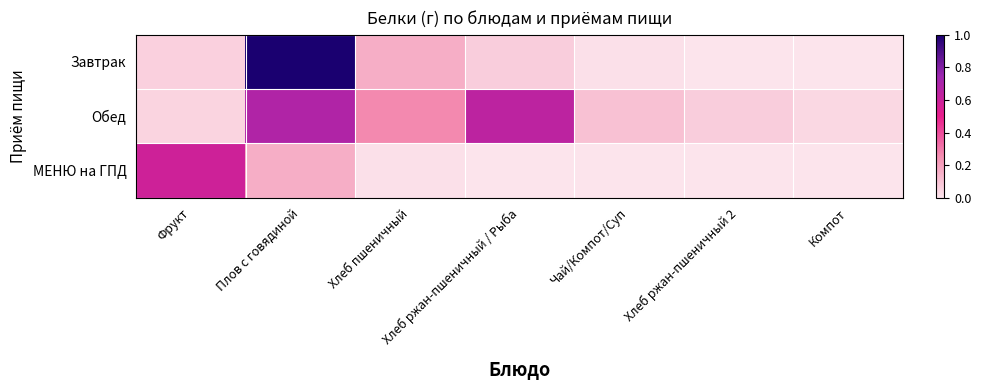

Reading right to left, transcribe all the data shown in this chart.

Завтрак: Компот=0.0	Хлеб ржан-пшеничный 2=0.0	Чай/Компот/Суп=0.0	Хлеб ржан-пшеничный / Рыба=0.1	Хлеб пшеничный=0.2	Плов с говядиной=1.0	Фрукт=0.1
Обед: Компот=0.0	Хлеб ржан-пшеничный 2=0.1	Чай/Компот/Суп=0.1	Хлеб ржан-пшеничный / Рыба=0.6	Хлеб пшеничный=0.3	Плов с говядиной=0.7	Фрукт=0.0
МЕНЮ на ГПД: Компот=0.0	Хлеб ржан-пшеничный 2=0.0	Чай/Компот/Суп=0.0	Хлеб ржан-пшеничный / Рыба=0.0	Хлеб пшеничный=0.0	Плов с говядиной=0.2	Фрукт=0.6